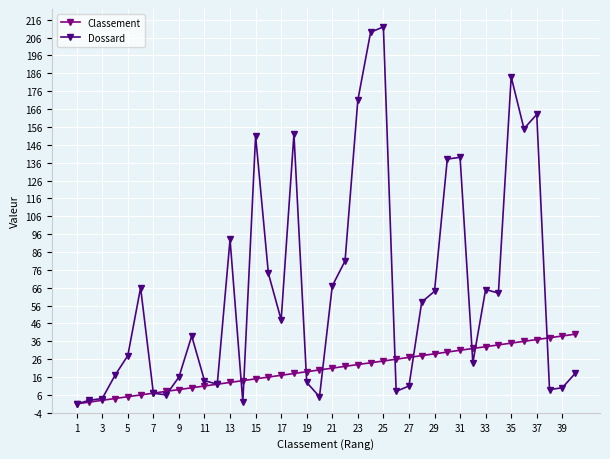

What is the highest value of the Dossard series?

212